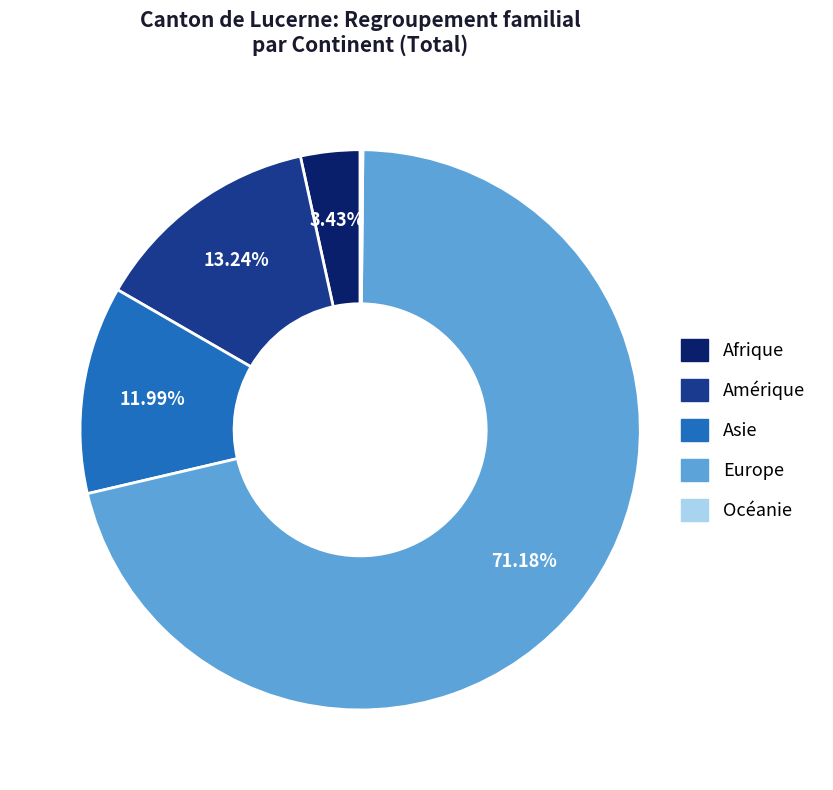

Does Amérique represent more than half of the total?

No